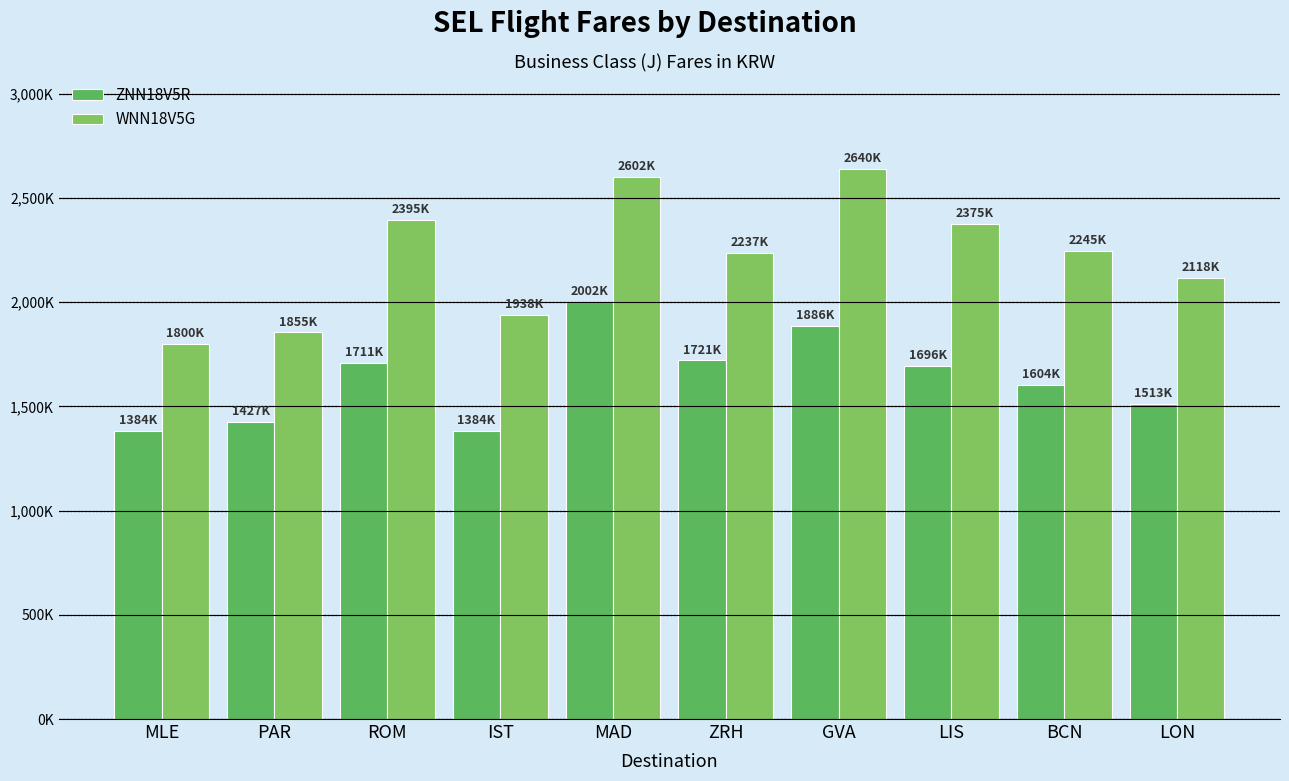

What are all the series names shown in the legend?

ZNN18V5R, WNN18V5G